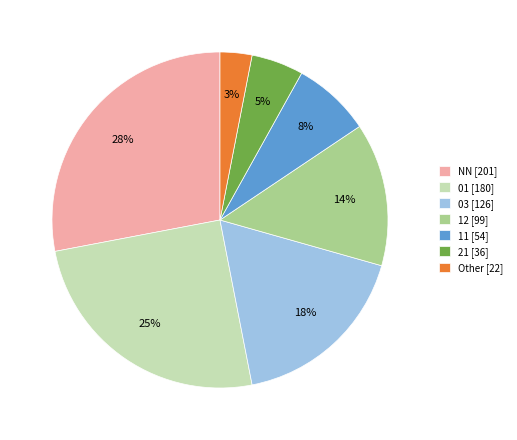

To the nearest percent, what is the average slice percentage?

14%